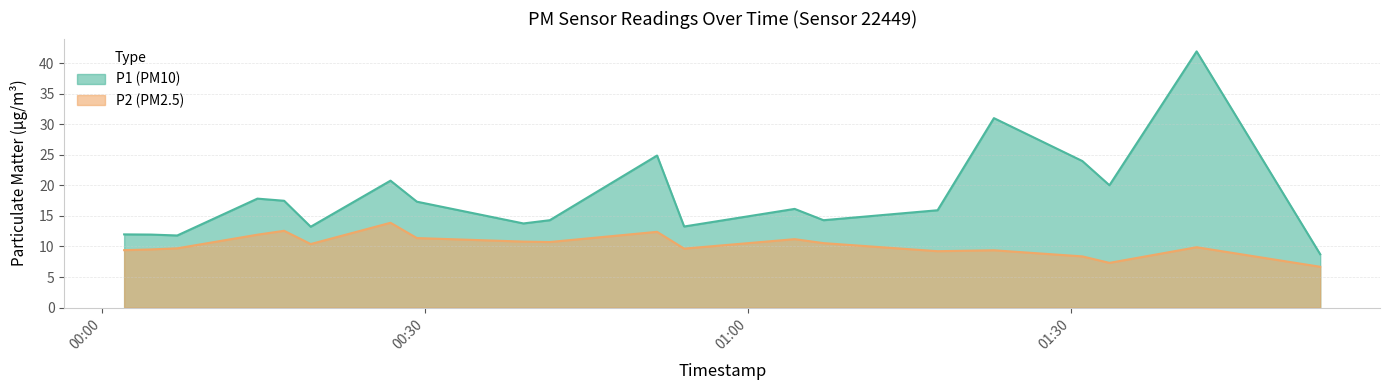

True or false: P1 and P2 cross at least once.

False